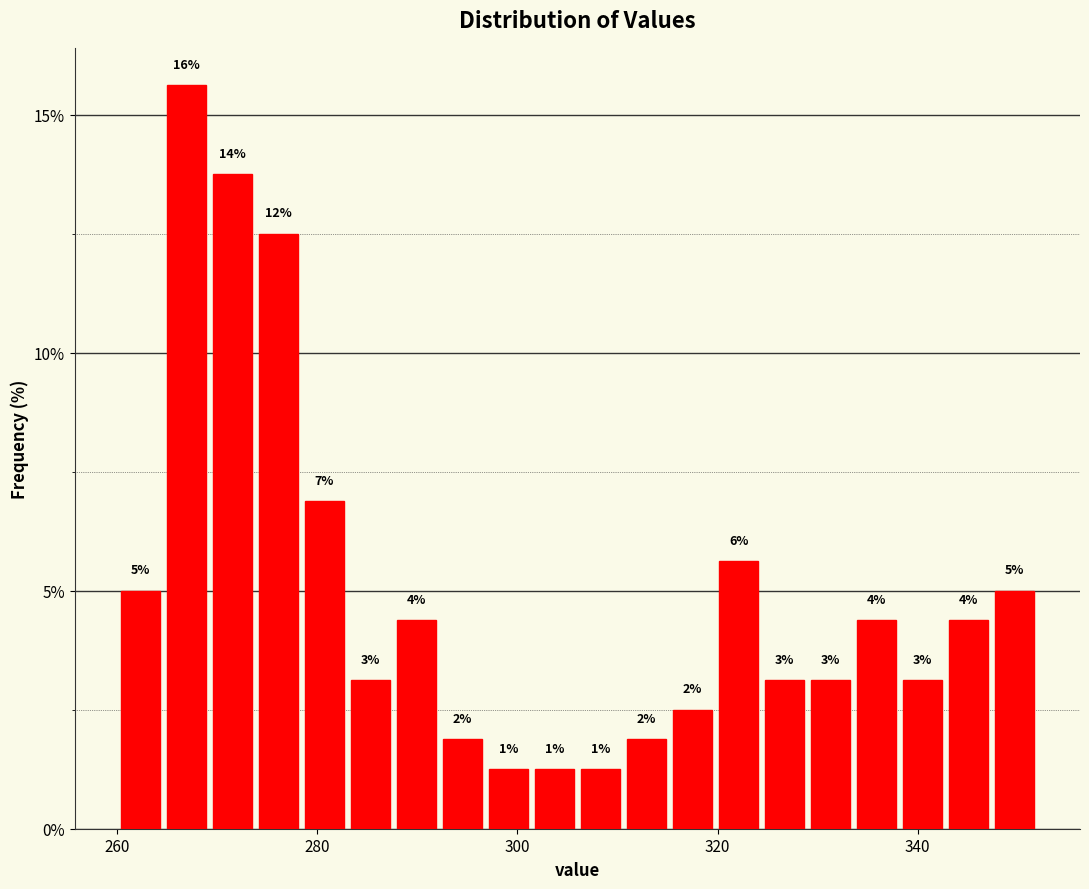

Read against the x-axis, roughly where is the centre of the tallest bar?

266